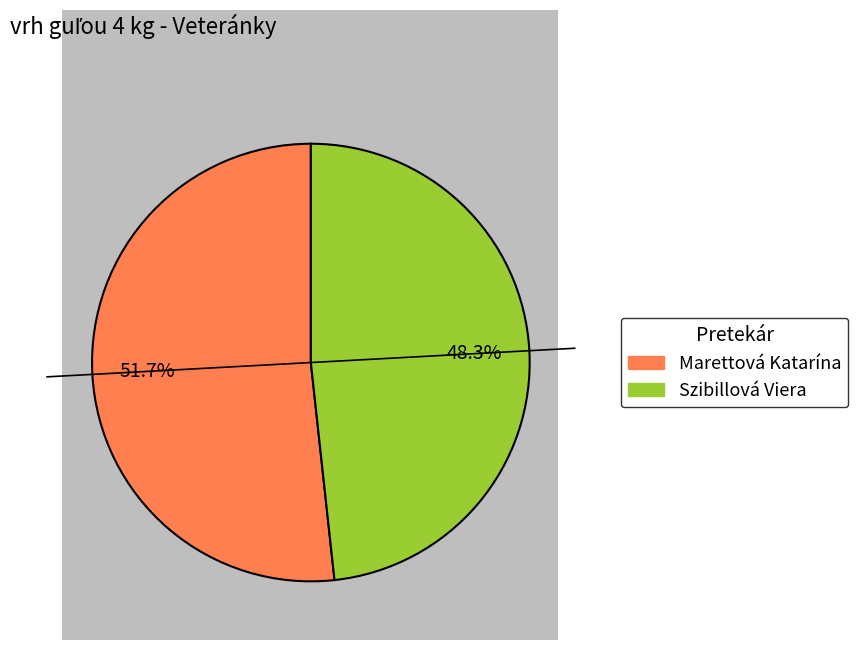

Rank the categories by value from highest to lowest.

Marettová Katarína, Szibillová Viera